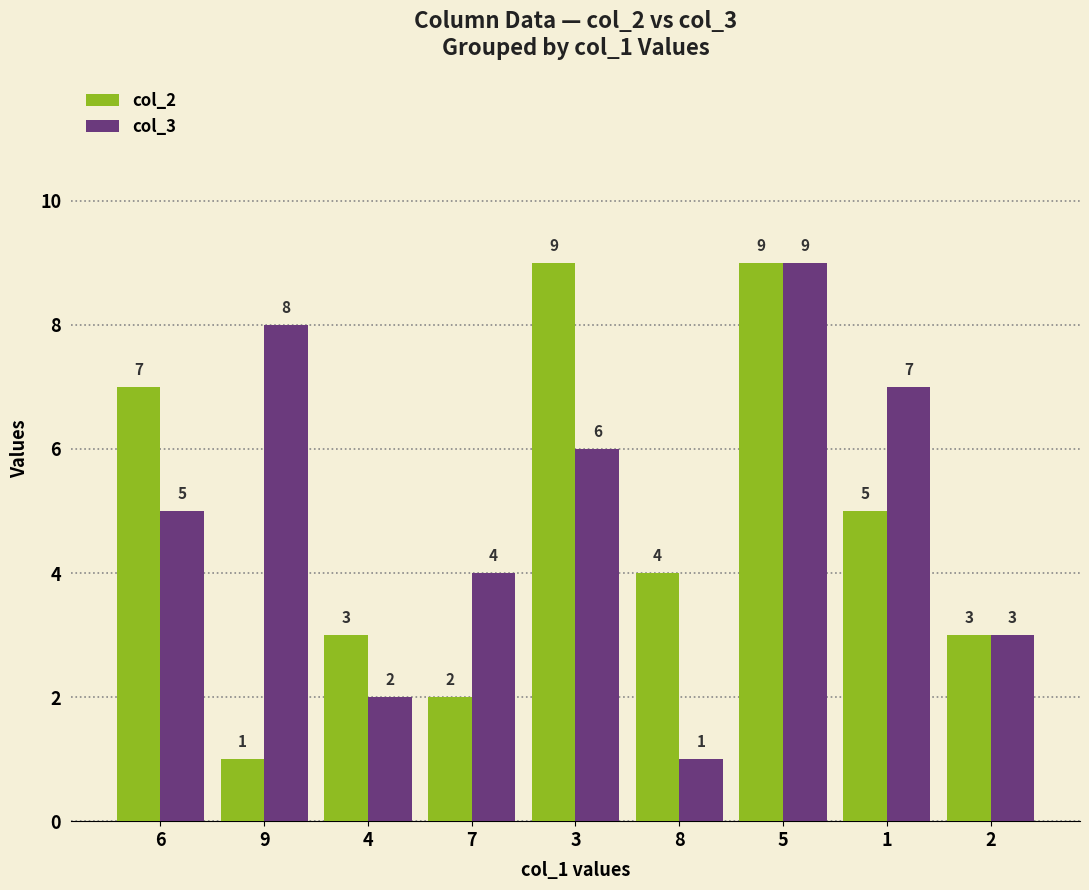

The value of col_2 at 2 is 5. True or false?

False